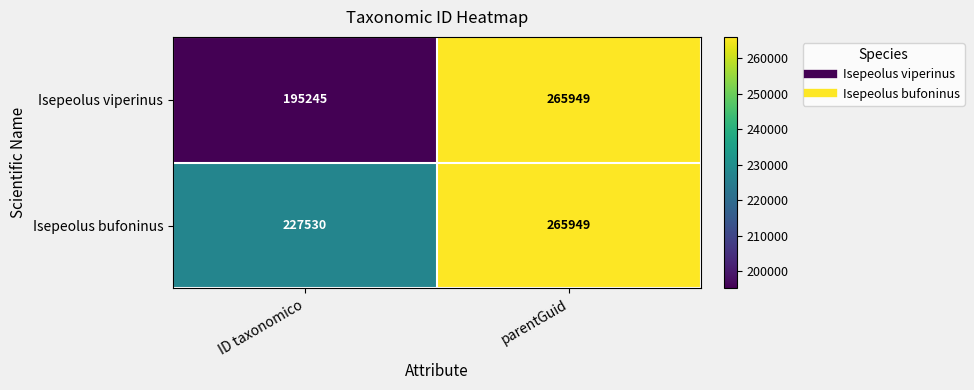

What is the difference between the highest and lowest values at ID taxonomico?

32285